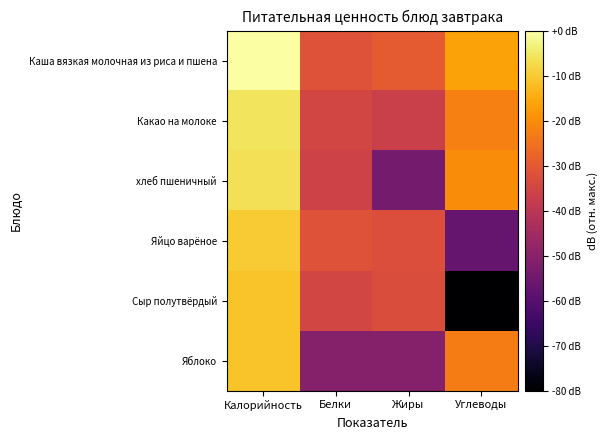

At how many categories does at least one series exceed -17?

2